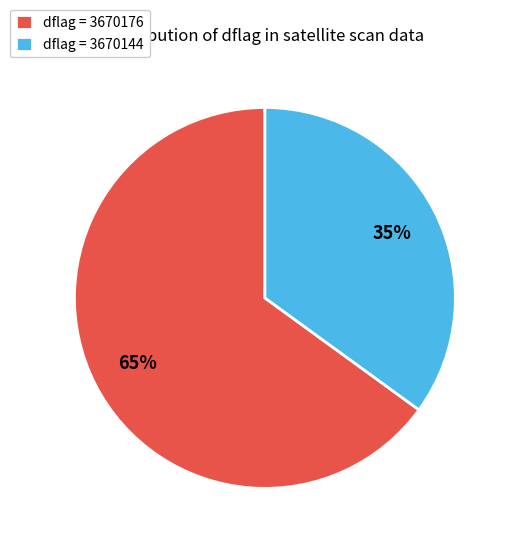

Do dflag = 3670176 and dflag = 3670144 together represent more than half of the pie?

Yes